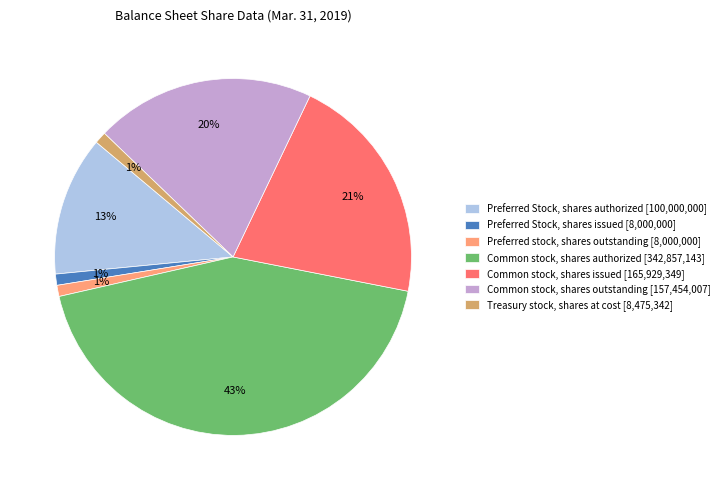

Do Preferred Stock, shares issued [8,000,000] and Preferred stock, shares outstanding [8,000,000] together represent more than half of the pie?

No